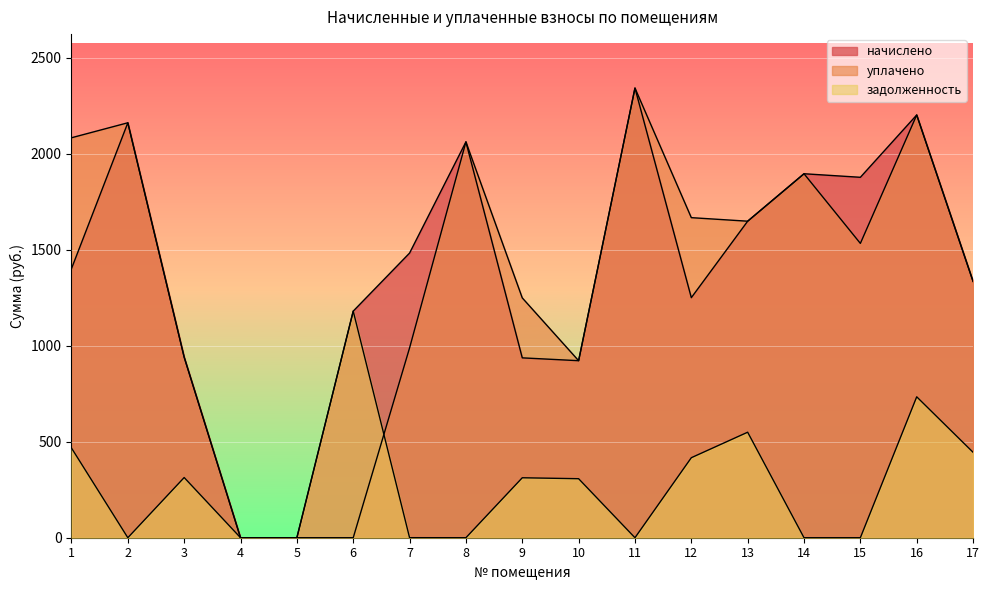

What is the average value of the уплачено series?

1354.3